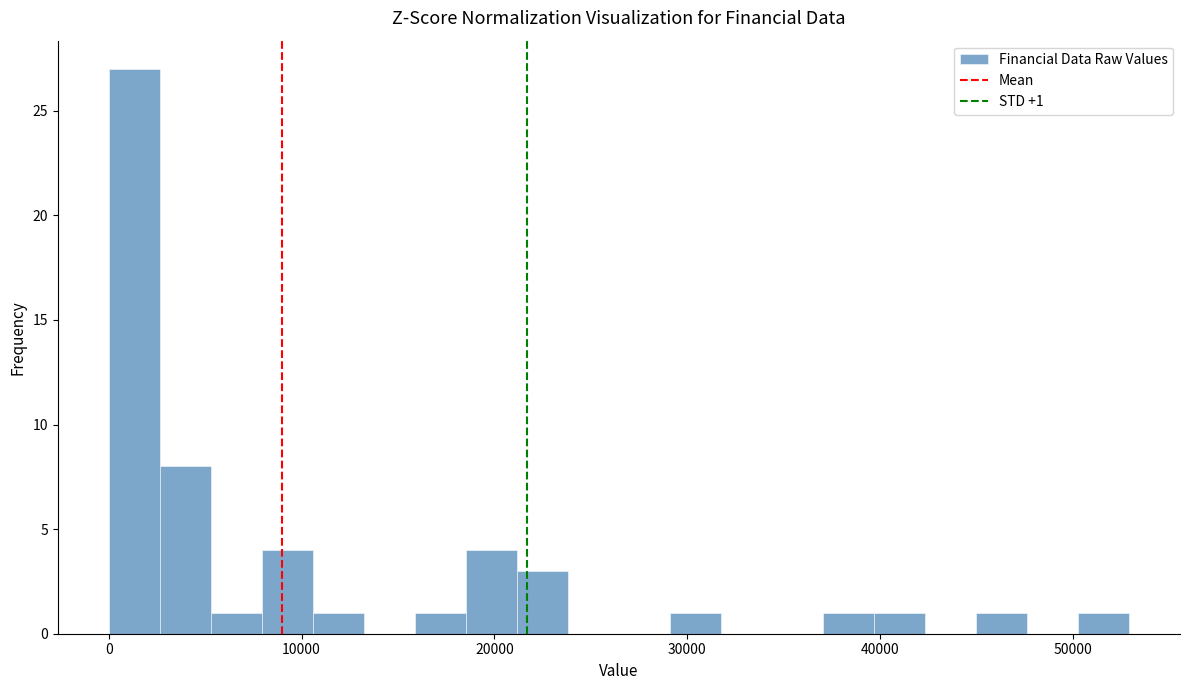

Around what value on the x-axis is the tallest bar? Give the approximate position of its centre, as read against the axis.

1000